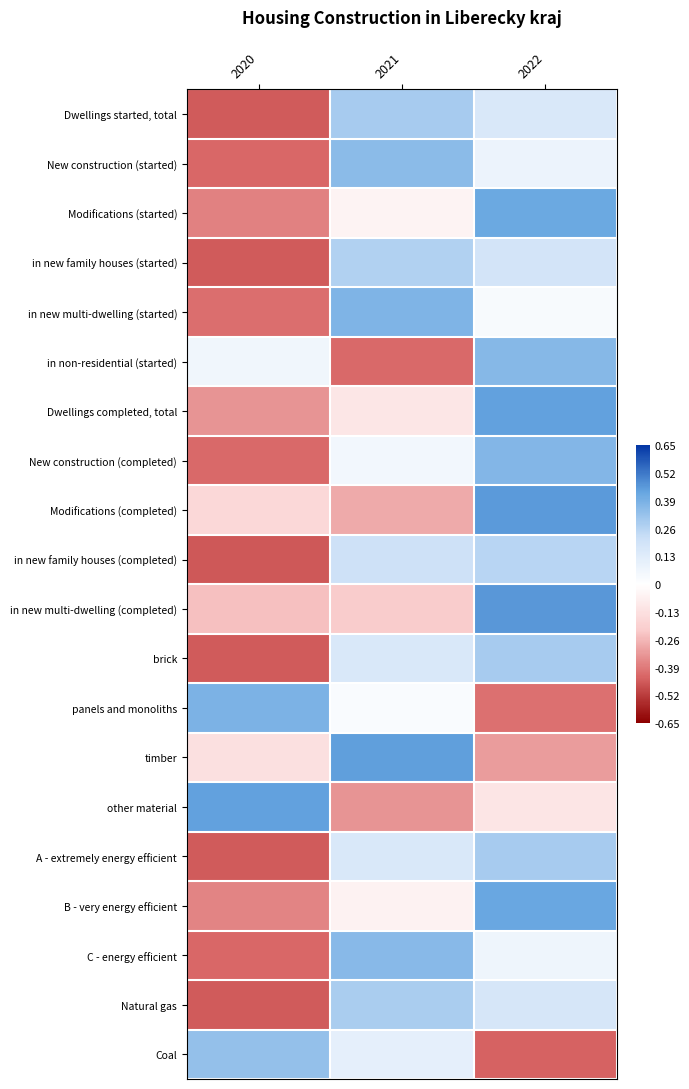

What is the spread (max minus min) of values at 2021?

0.9